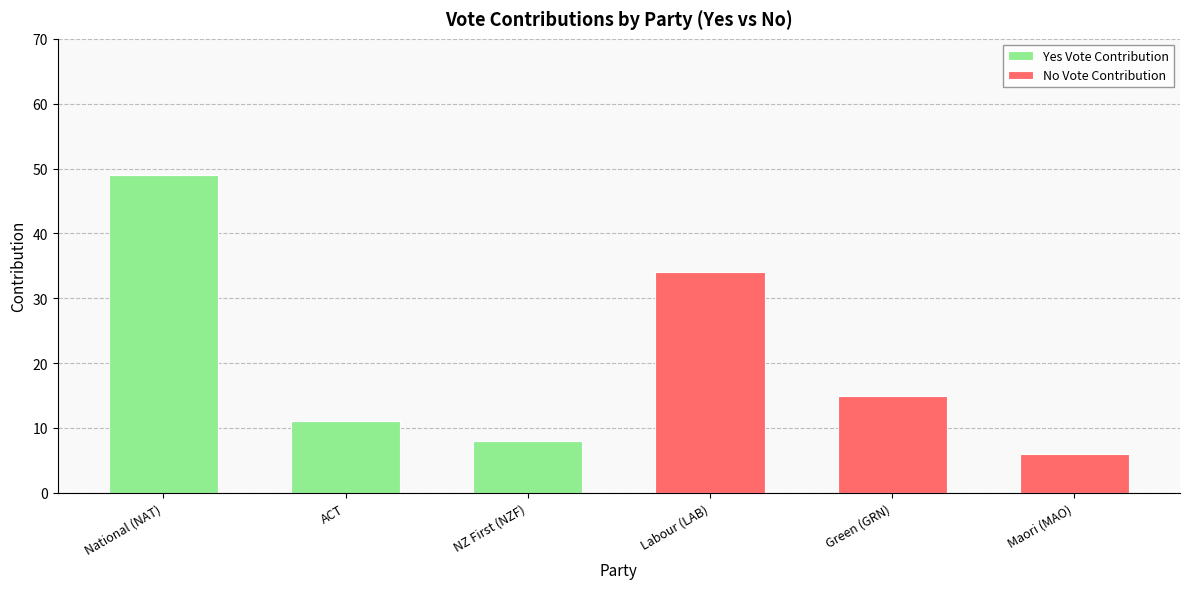

What is the maximum value for Yes Vote Contribution?

49